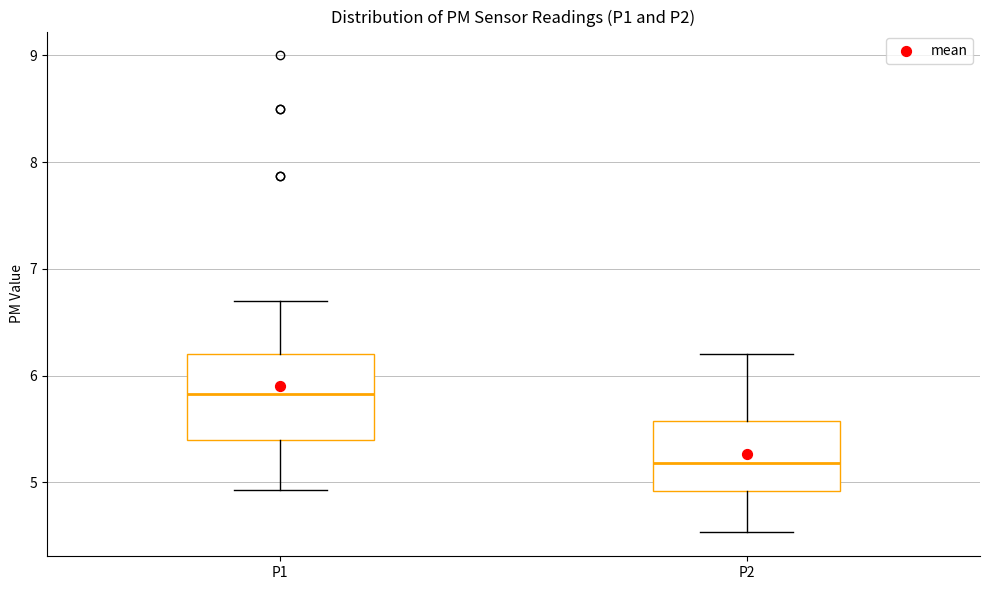

Where does the lower whisker of the box for P2 end on the y-axis? The values are not printed on the chart, so give them approximately, as read against the axis.

4.5